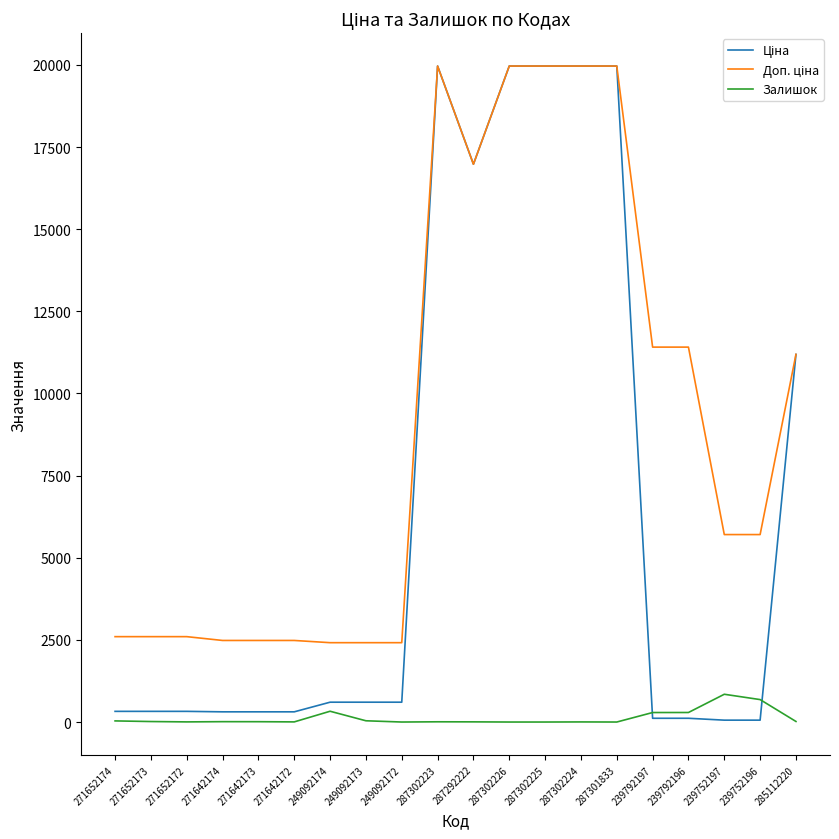

What is the maximum value for Залишок?

845.0